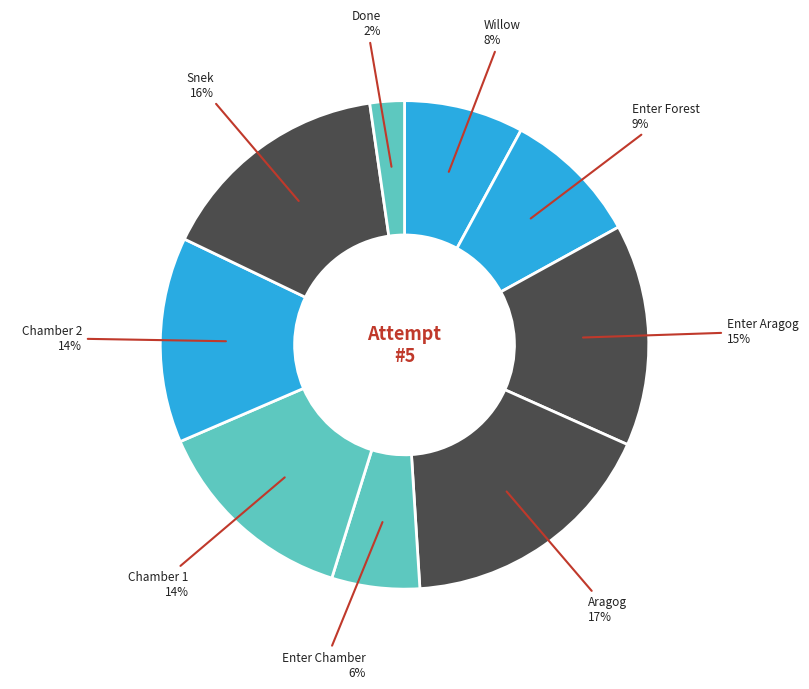

To the nearest percent, what is the difference between the largest and smallest slice percentages?

15%